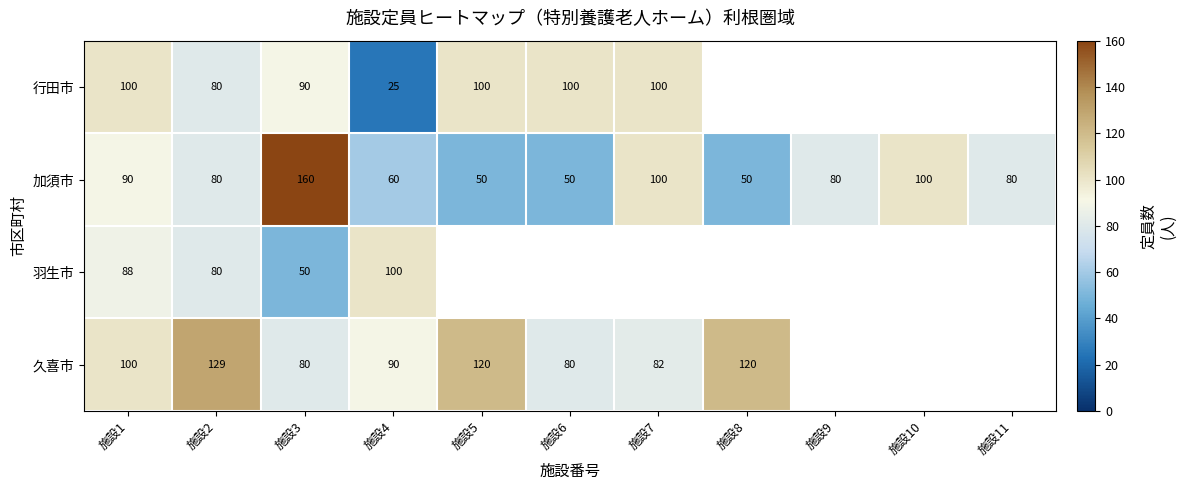

The value of 行田市 at 施設6 is 45.5. True or false?

False